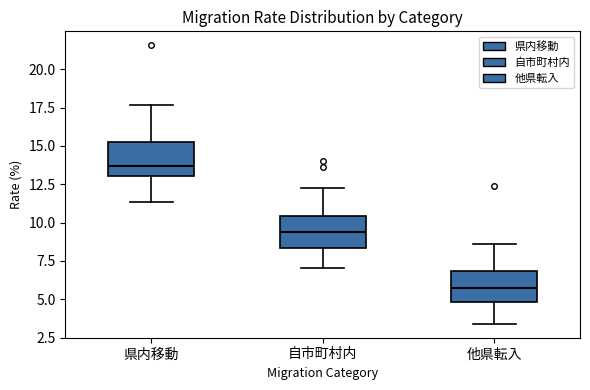

Which box's median line is the highest?

県内移動